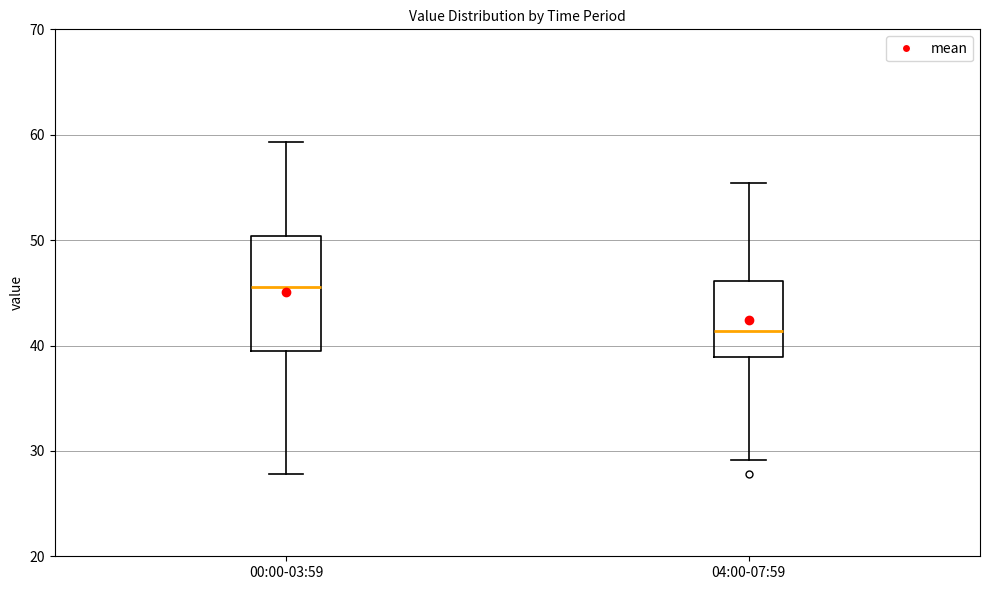

Where does the lower whisker of the box for 04:00-07:59 end on the y-axis? The values are not printed on the chart, so give them approximately, as read against the axis.

29